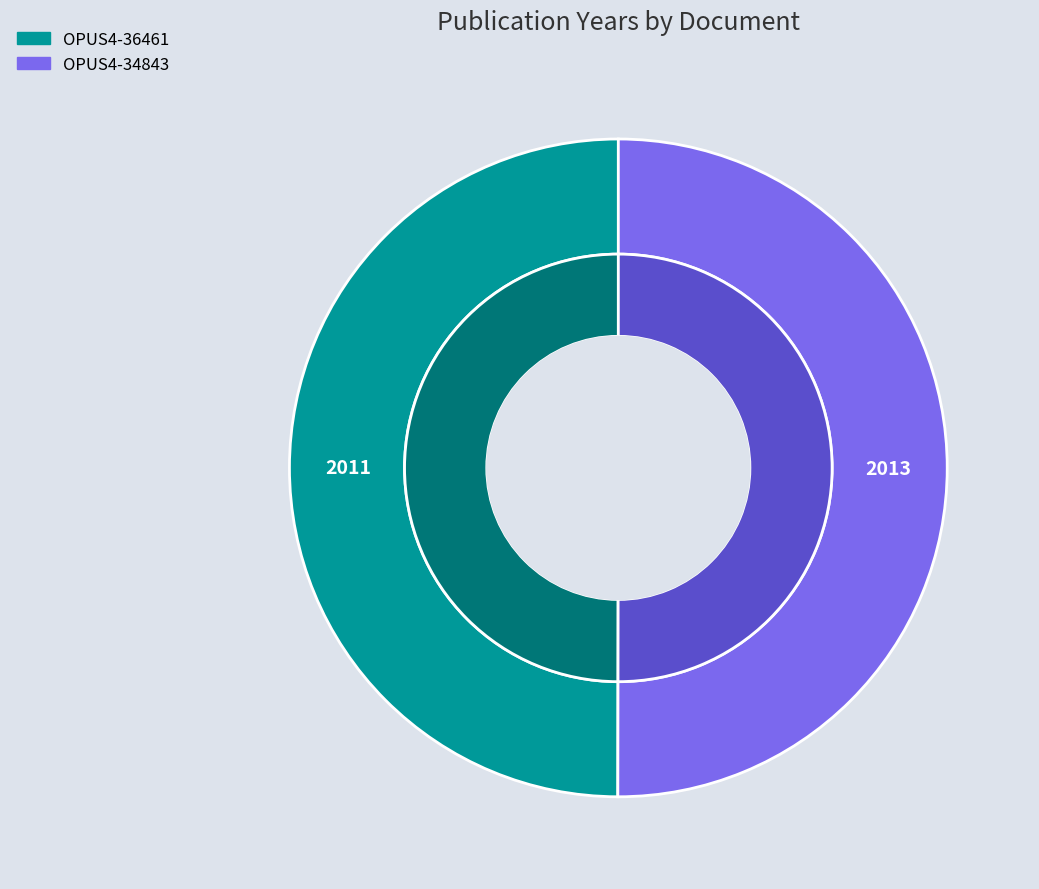

Which has a higher value, Wissenschaftlicher Artikel (2011) or Wissenschaftlicher Artikel (2013)?

Wissenschaftlicher Artikel (2013)